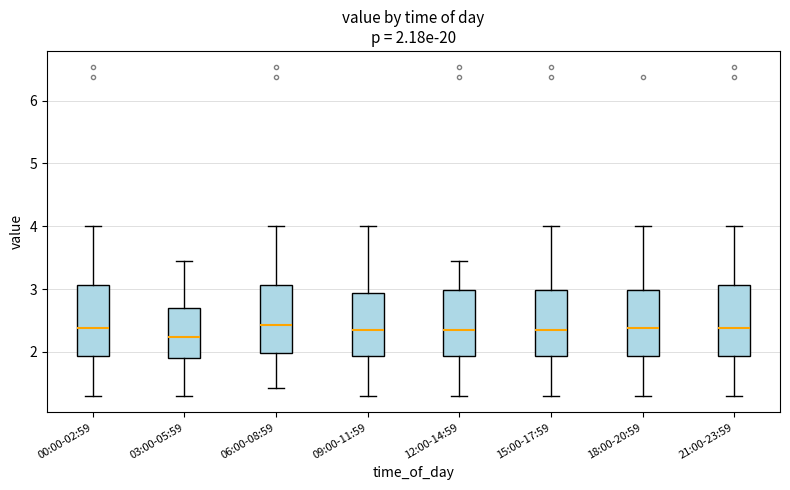

Which box has the lowest median line?

03:00-05:59